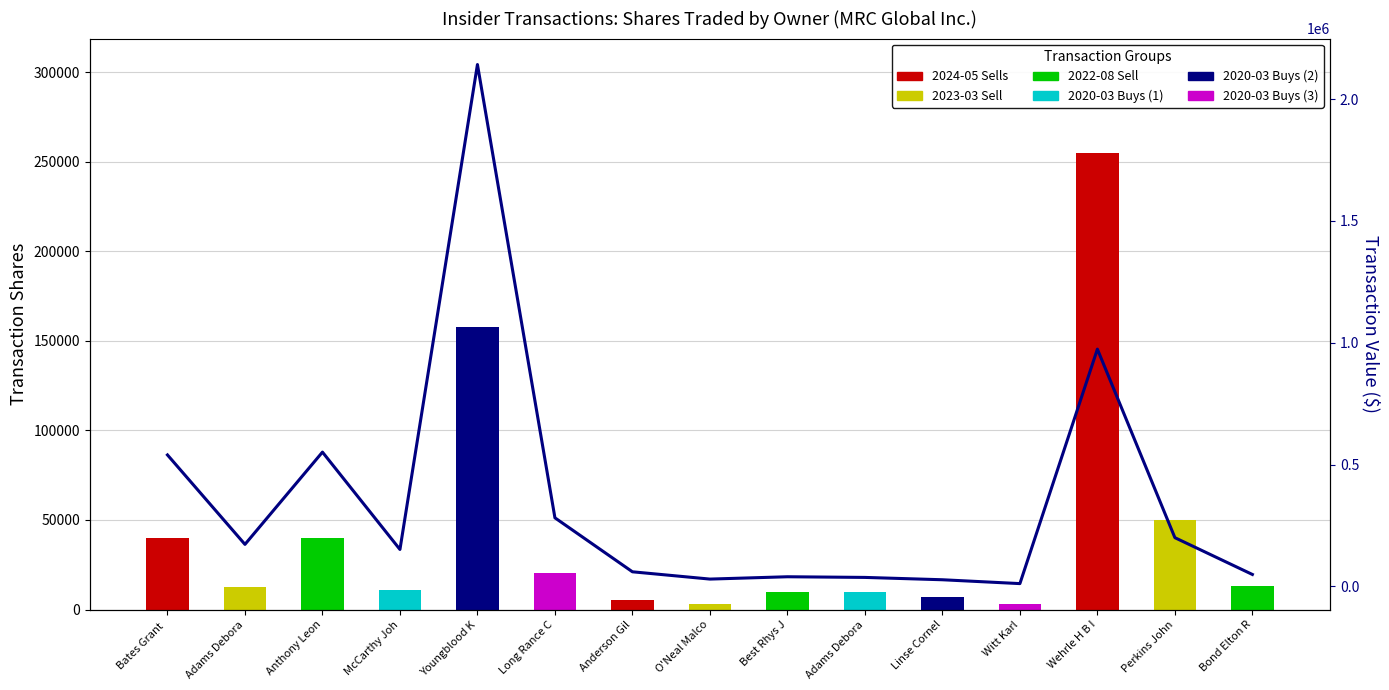

Reading left to right, what are all the values shown in this chart?

539594	172500	551200	151580	2141892	281480	59950	30031	39600	36900	27295	11499	973800	200000	49010